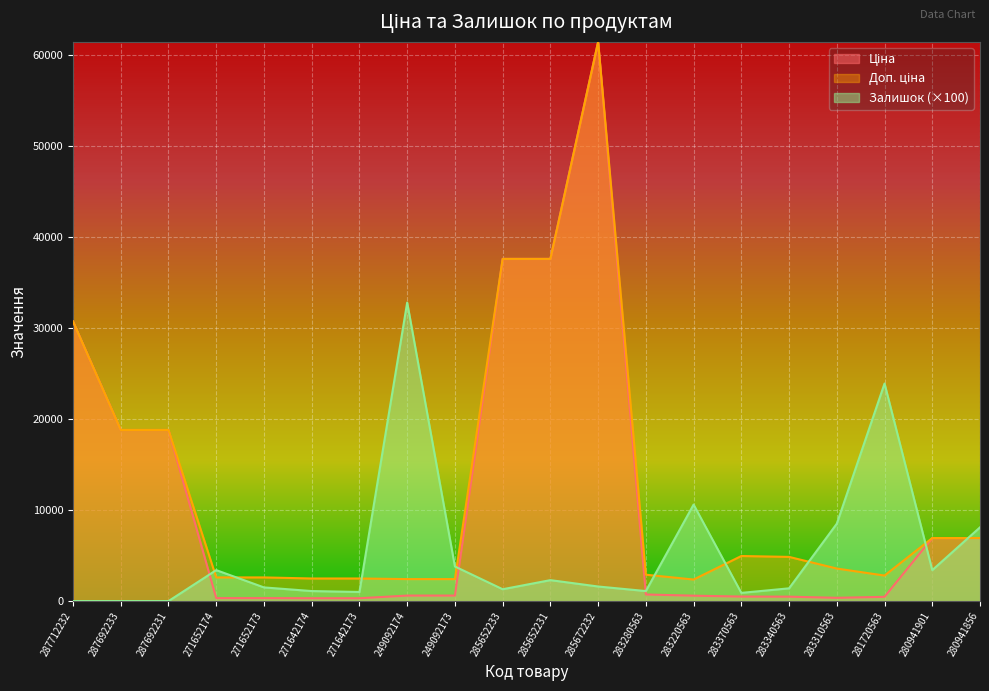

Rank the categories by Доп. ціна value from highest to lowest.

285672232, 285652233, 285652231, 287712232, 287692233, 287692231, 280941901, 280941856, 283370563, 283340563, 283310563, 283280563, 281720563, 271652174, 271652173, 271642174, 271642173, 249092174, 249092173, 283220563